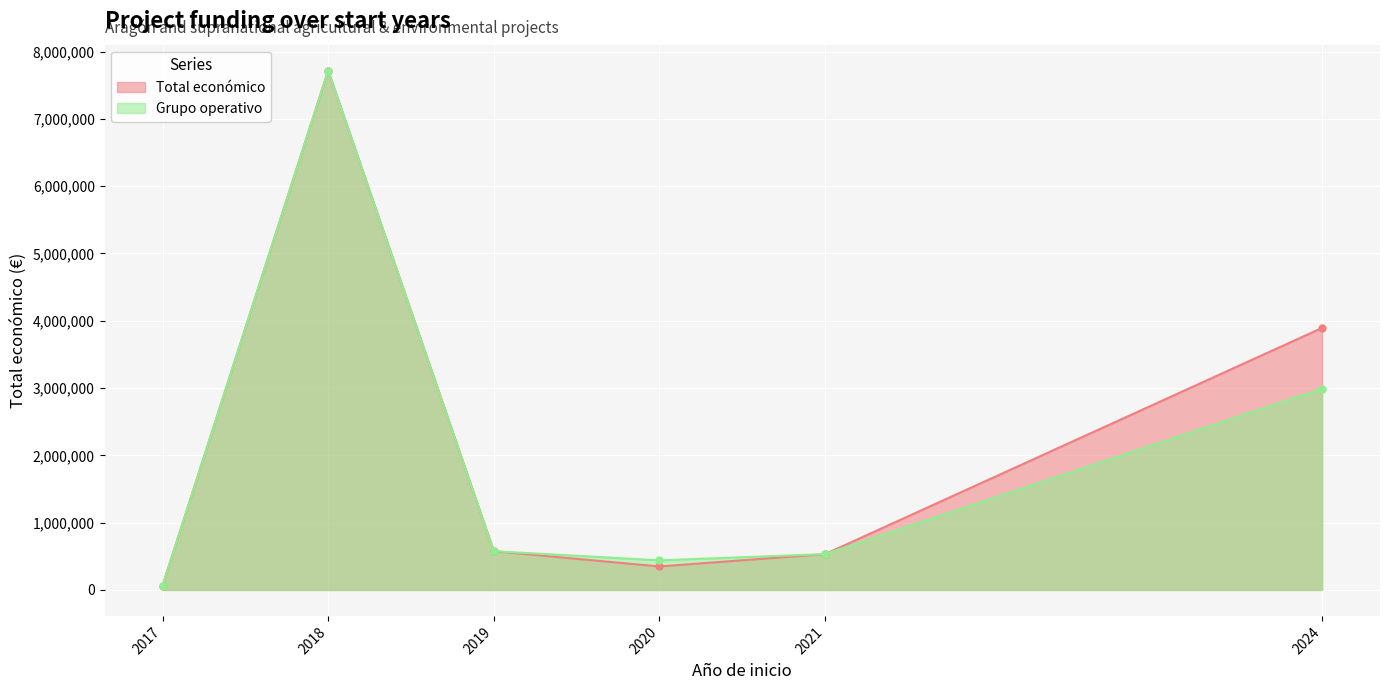

Which series changed the most between 2020 and 2024?

Total económico